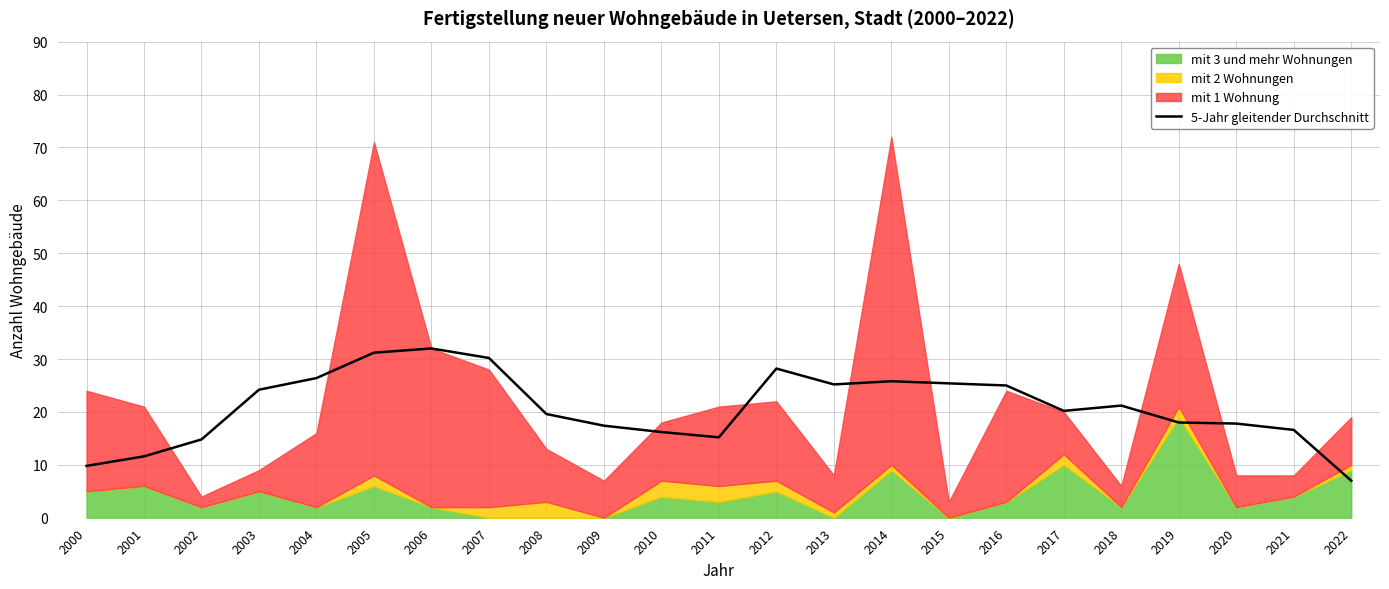

Reading right to left, transcribe all the data shown in this chart.

2022=7.0	2021=16.6	2020=17.8	2019=18.0	2018=21.2	2017=20.2	2016=25.0	2015=25.4	2014=25.8	2013=25.2	2012=28.2	2011=15.2	2010=16.2	2009=17.4	2008=19.6	2007=30.2	2006=32.0	2005=31.2	2004=26.4	2003=24.2	2002=14.8	2001=11.6	2000=9.8